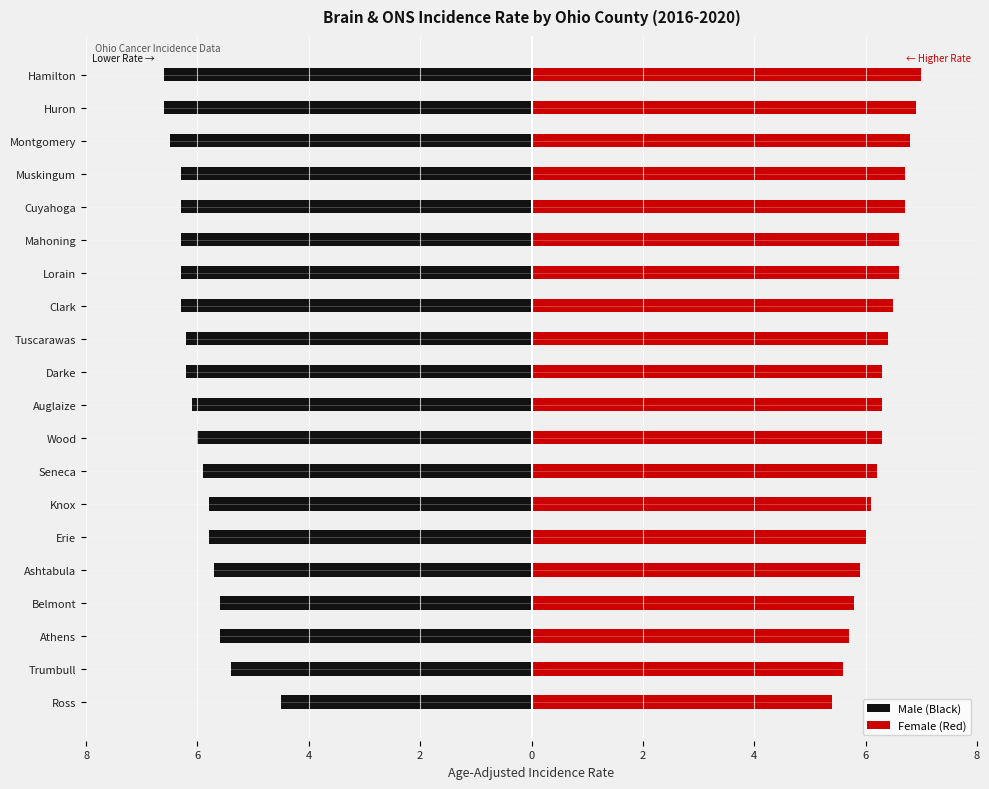

What is the sum of all Male (Black) values?

-120.0